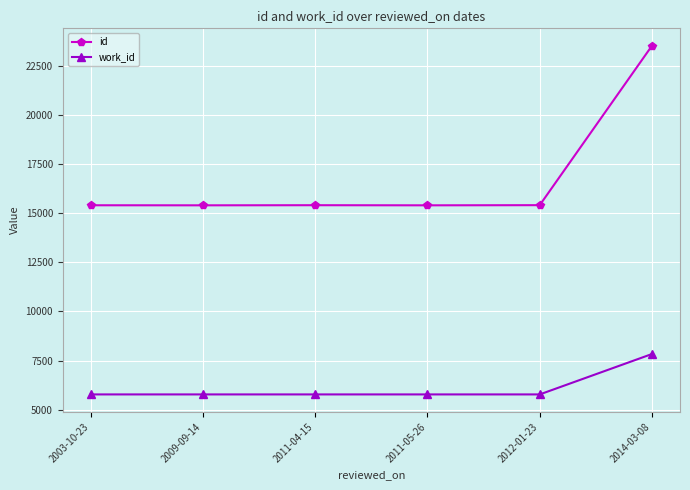

At 2003-10-23, list the series in order from smallest to largest.

work_id, id